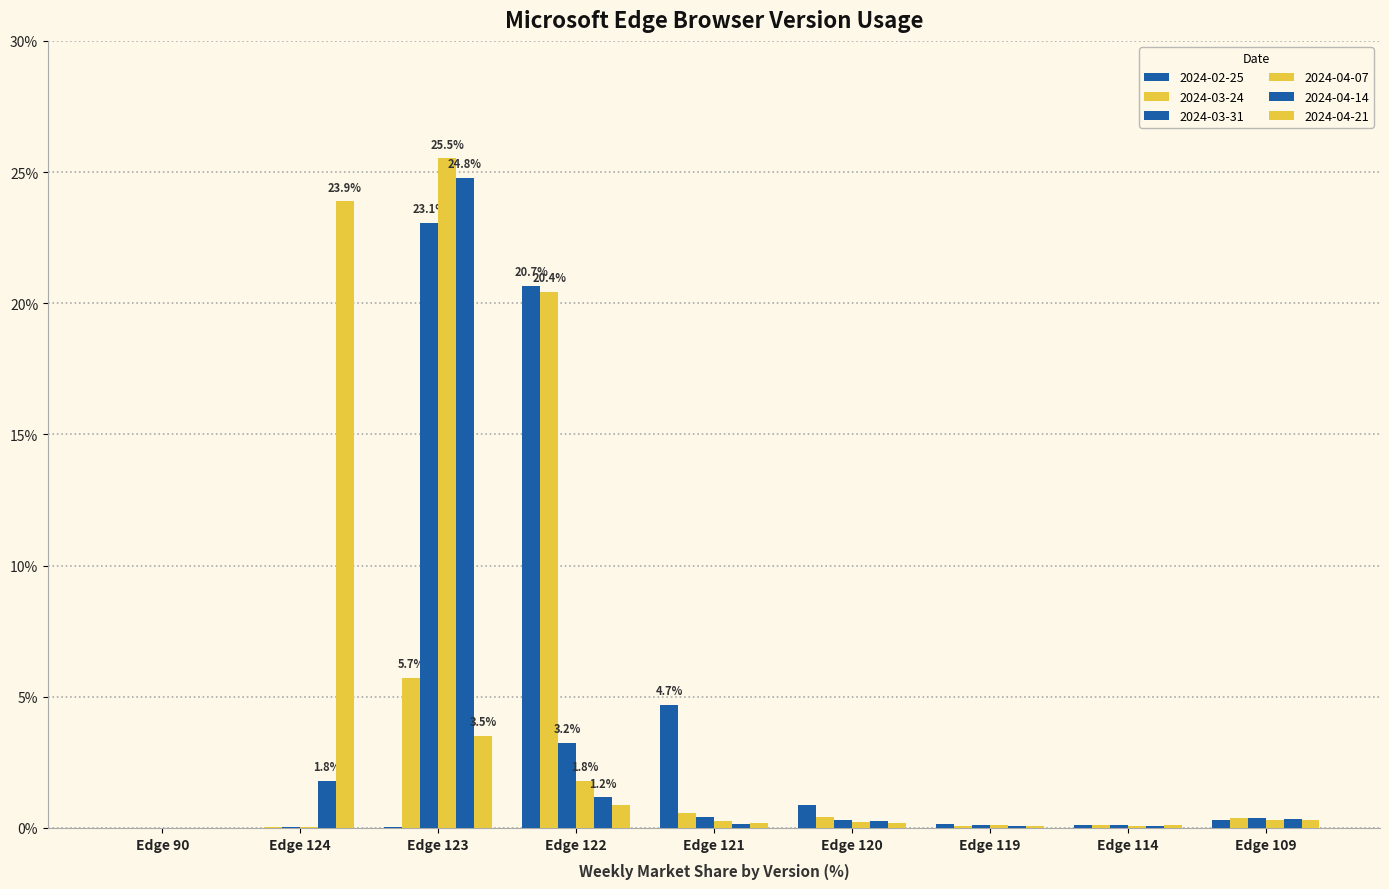

What is the greatest value displayed?

25.5